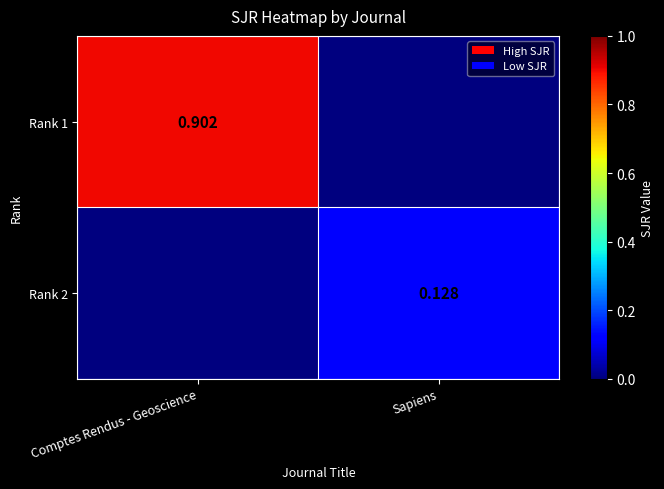

What is the sum of all Rank 2 values?

0.1